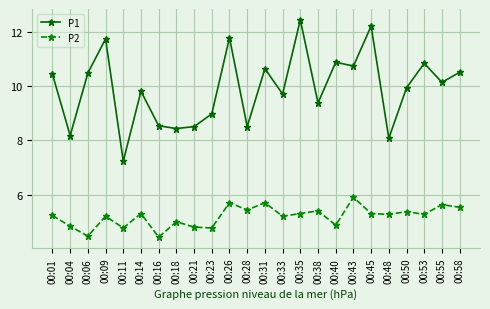

How many data points in P1 are above 10?

12